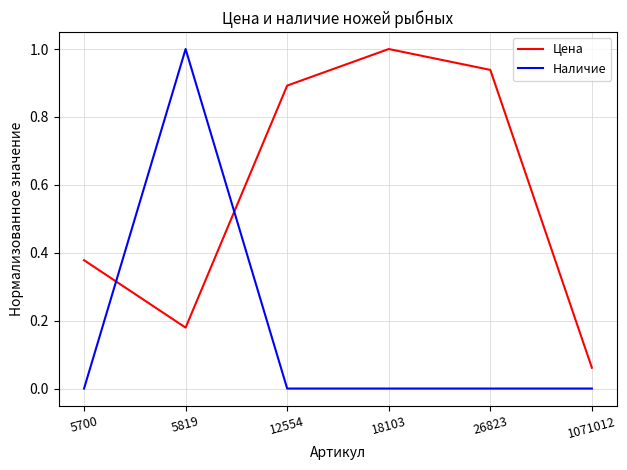

At which label is Цена closest to 0?

1071012